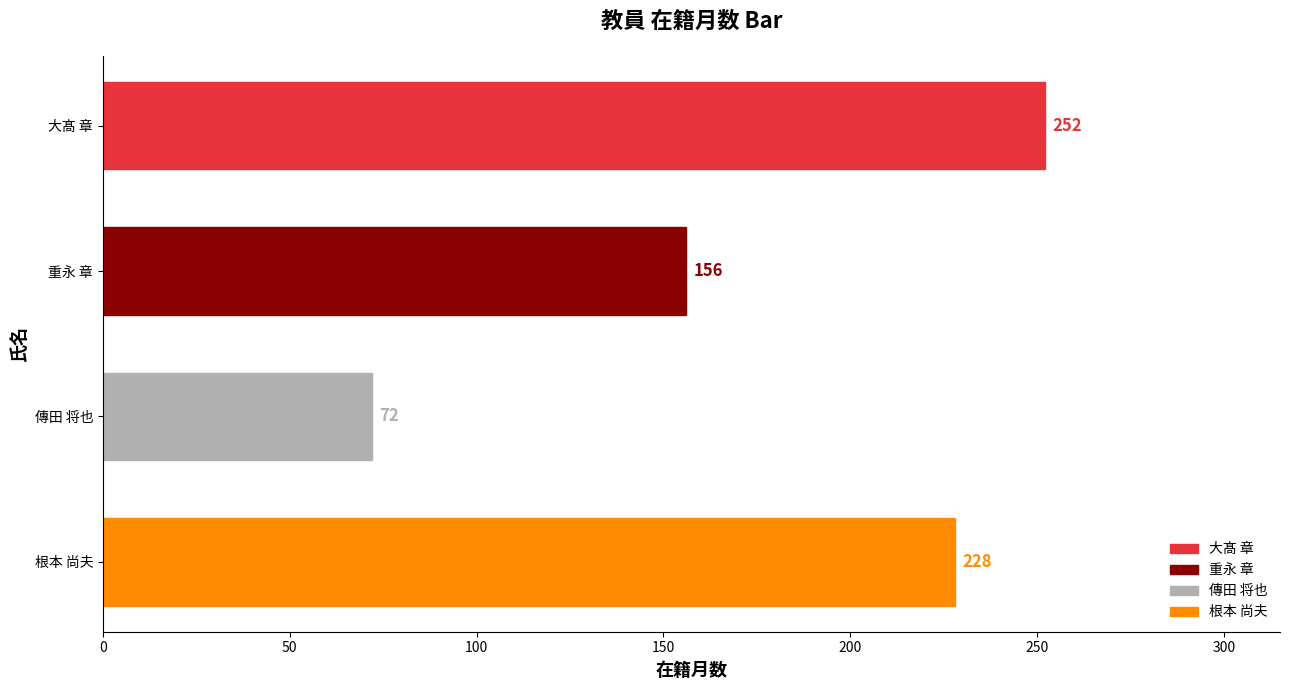

Does the chart contain any negative values?

No